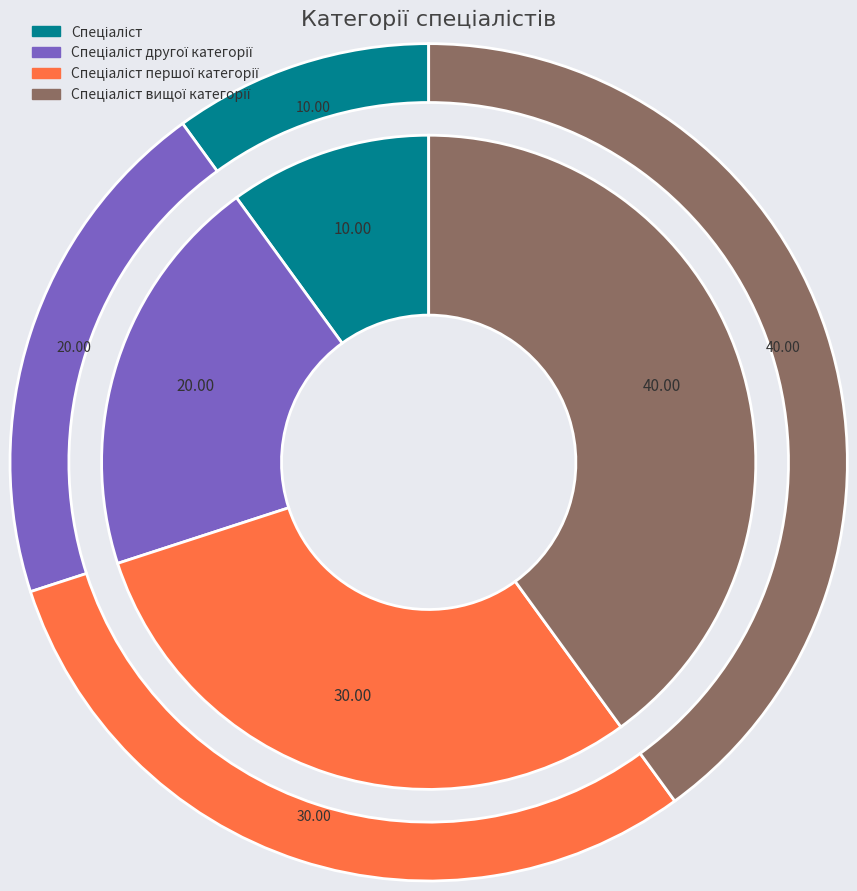

To the nearest percent, what is the difference between the Спеціаліст першої категорії and Спеціаліст slice percentages?

20%